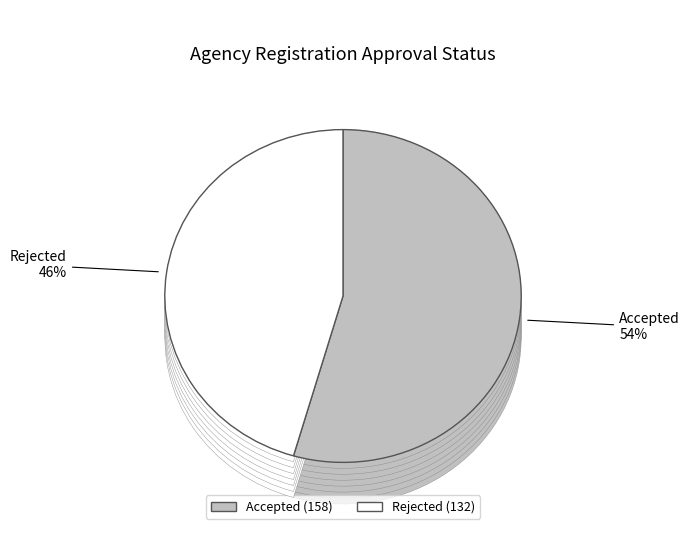

Approximately how many times larger is the value at Rejected compared to Accepted?

0.8